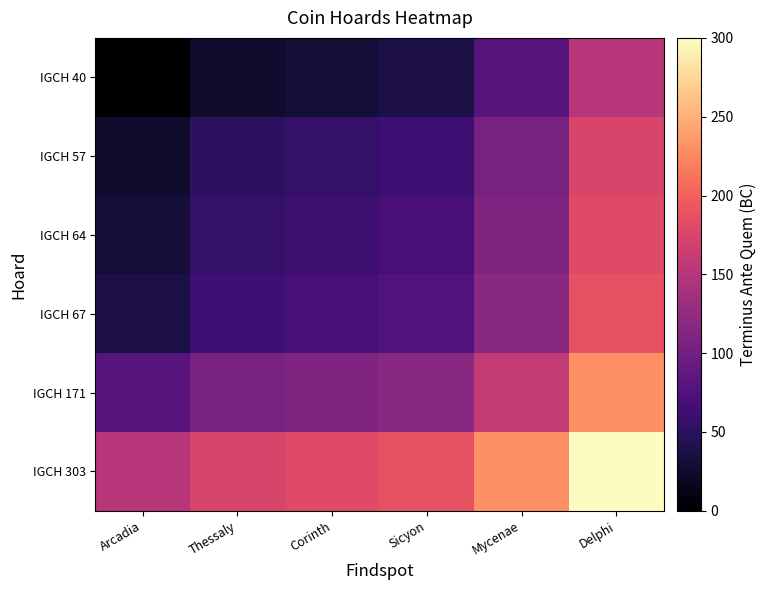

Which label corresponds to the largest value in the chart?

Delphi